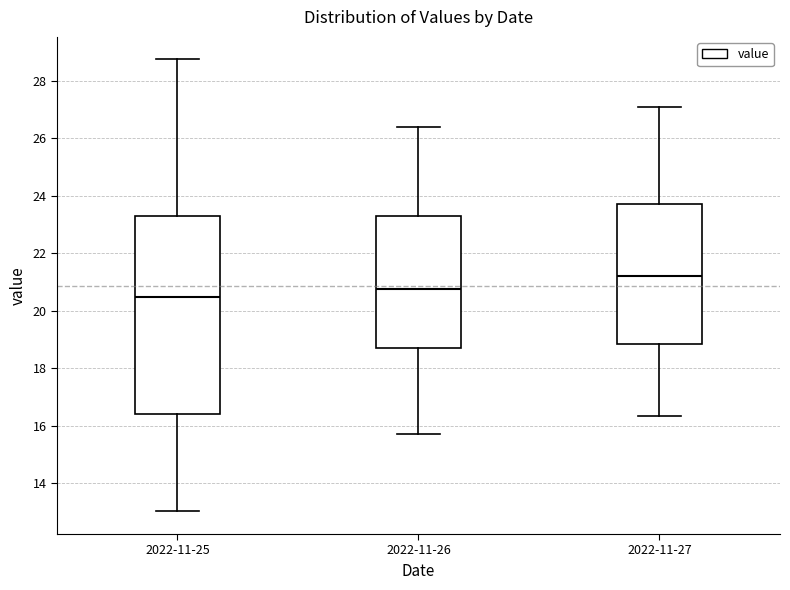

Reading left to right, transcribe this box plot: for each box, give where its median line is, the range the box spans, and where its two whiskers end, as read against the y-axis. The values are not printed on the chart, so give them approximately, as read against the axis.

2022-11-25: median 20.6, box 16.4 to 23.4, whiskers 13.0 to 28.8
2022-11-26: median 20.8, box 18.8 to 23.2, whiskers 15.8 to 26.4
2022-11-27: median 21.2, box 18.8 to 23.8, whiskers 16.4 to 27.2